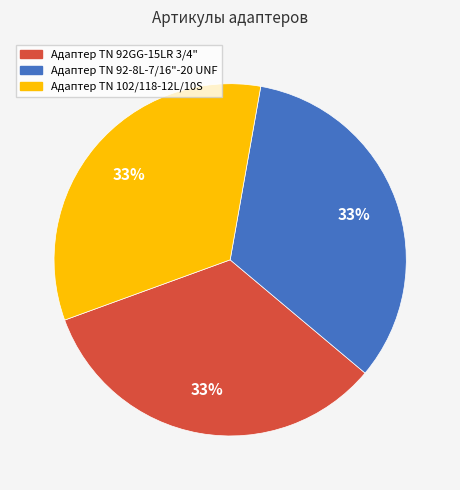

Is it true that Адаптер ТN 102/118-12L/10S is 33% of the pie?

True